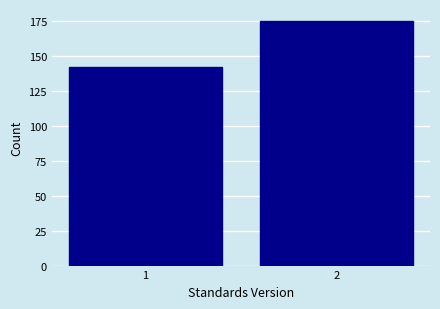

Reading left to right, extract all data points from this chart.

1=142	2=175